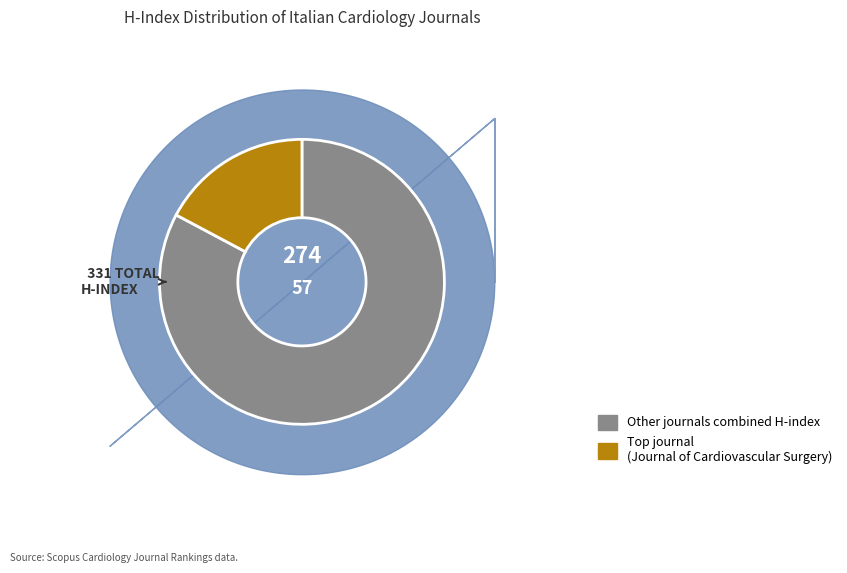

Is there any slice that represents more than half of the pie?

Yes